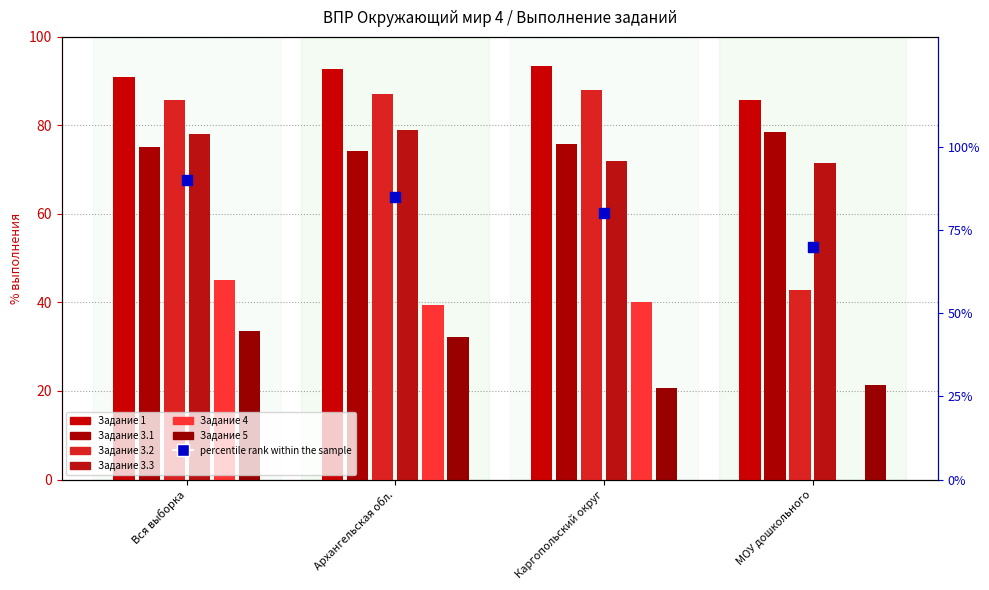

What is the ratio of the value at Каргопольский округ to the value at Архангельская обл.?

0.9